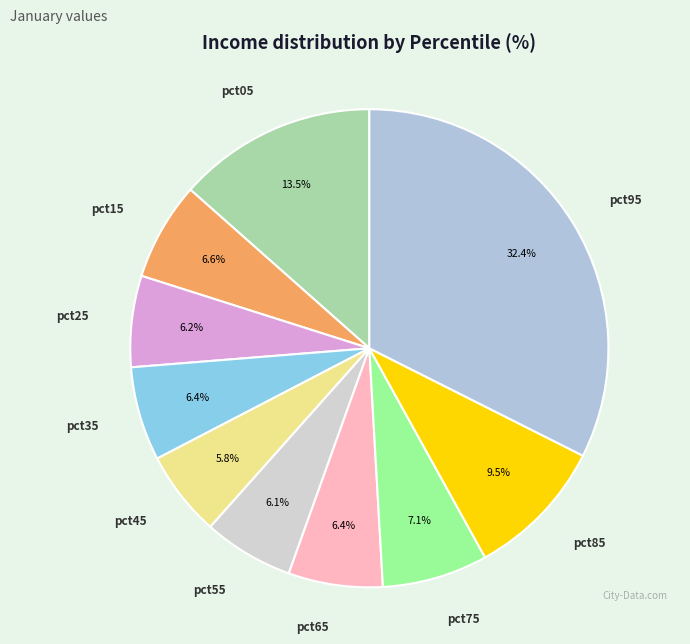

How many slices are in this pie chart?

10